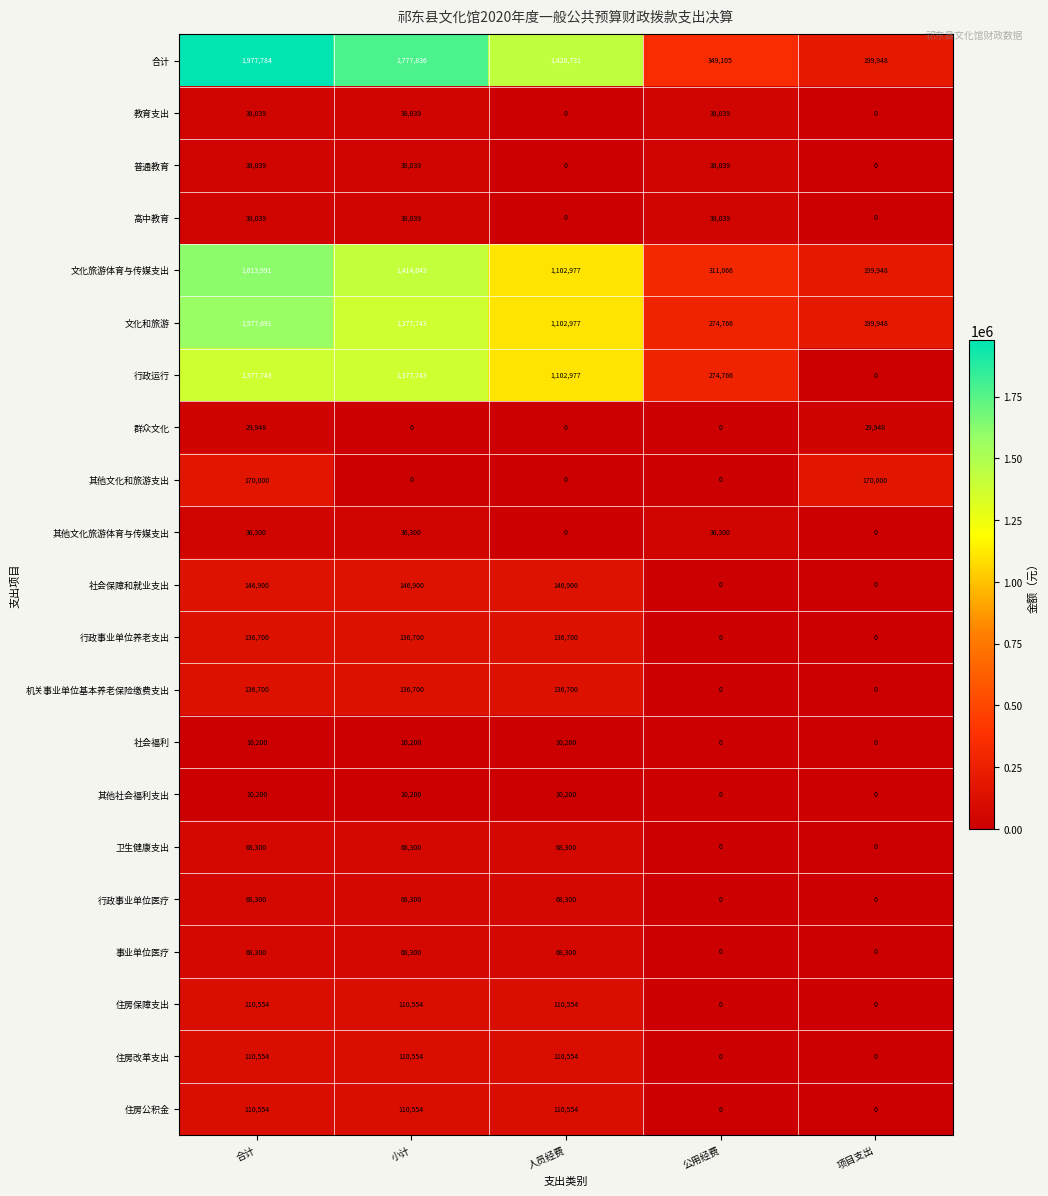

At how many categories does at least one series exceed 1316770?

3